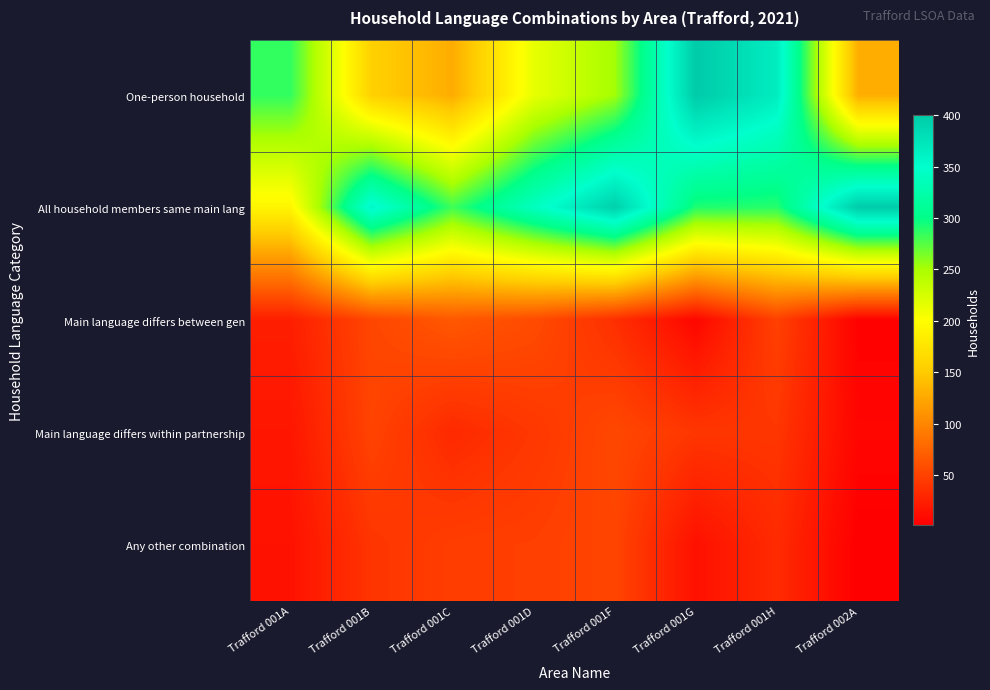

At which category does the chart reach its peak across all series?

Trafford 001G